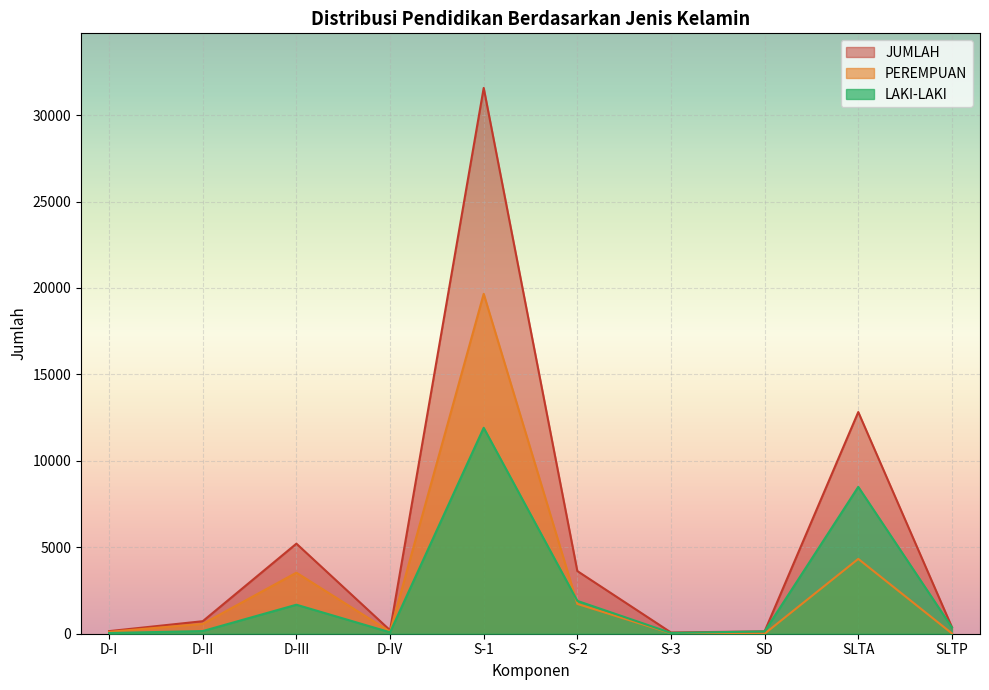

What is the average value of the LAKI-LAKI series?

2480